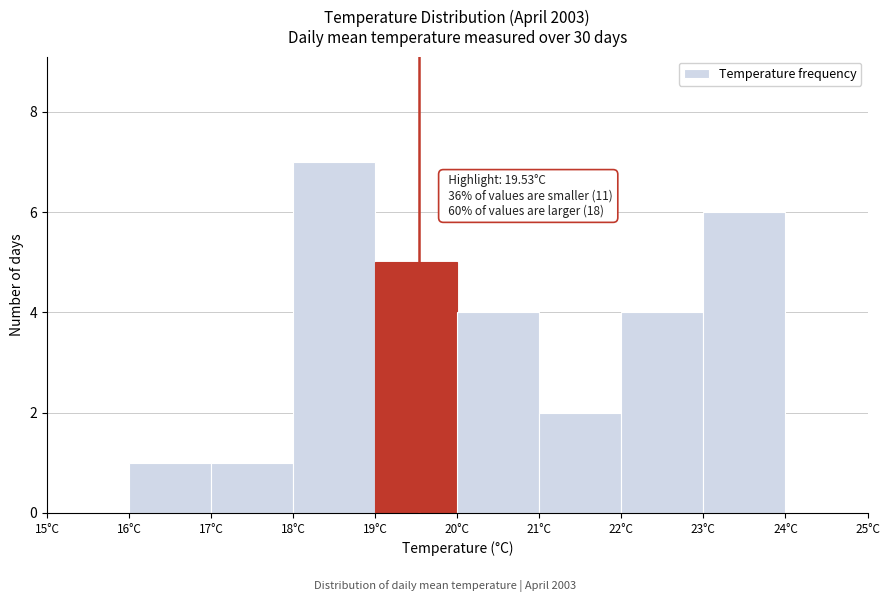

Over which range of the x-axis is the bar tallest?

18 to 19